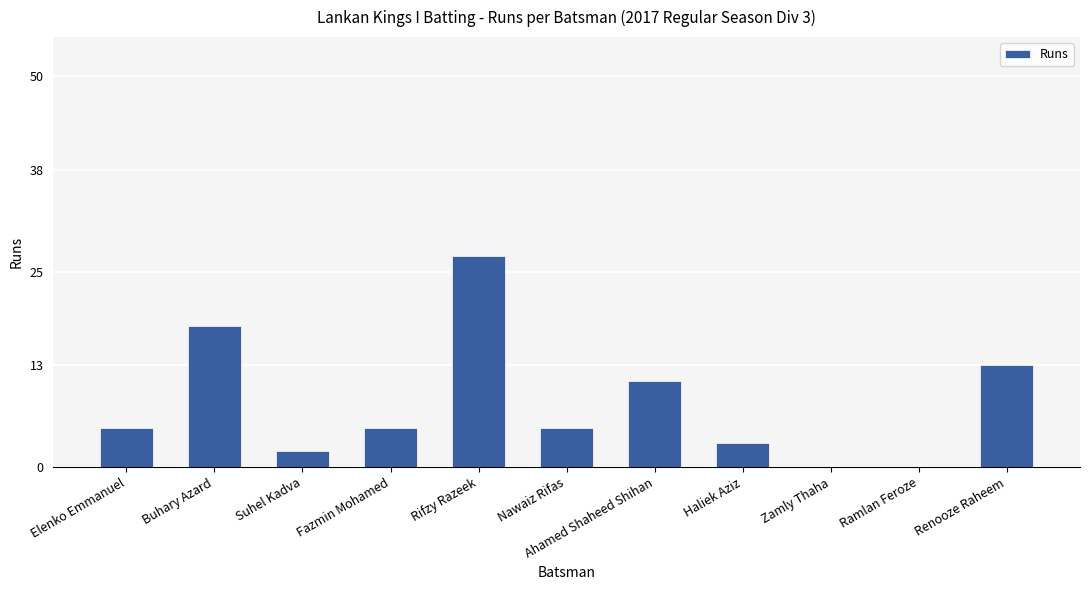

The value at Fazmin Mohamed is 5. True or false?

True